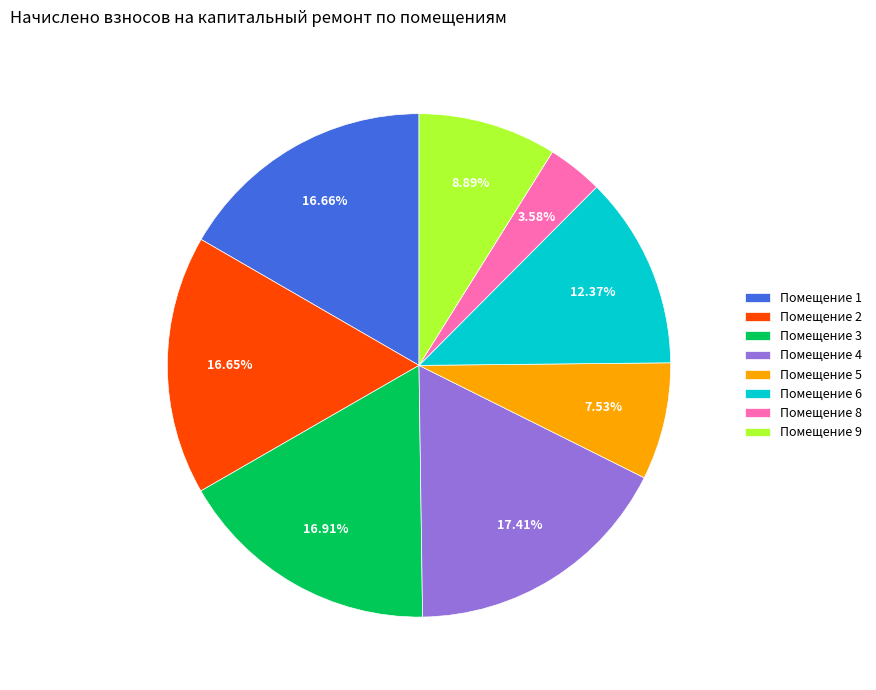

Is there any slice that represents more than half of the pie?

No